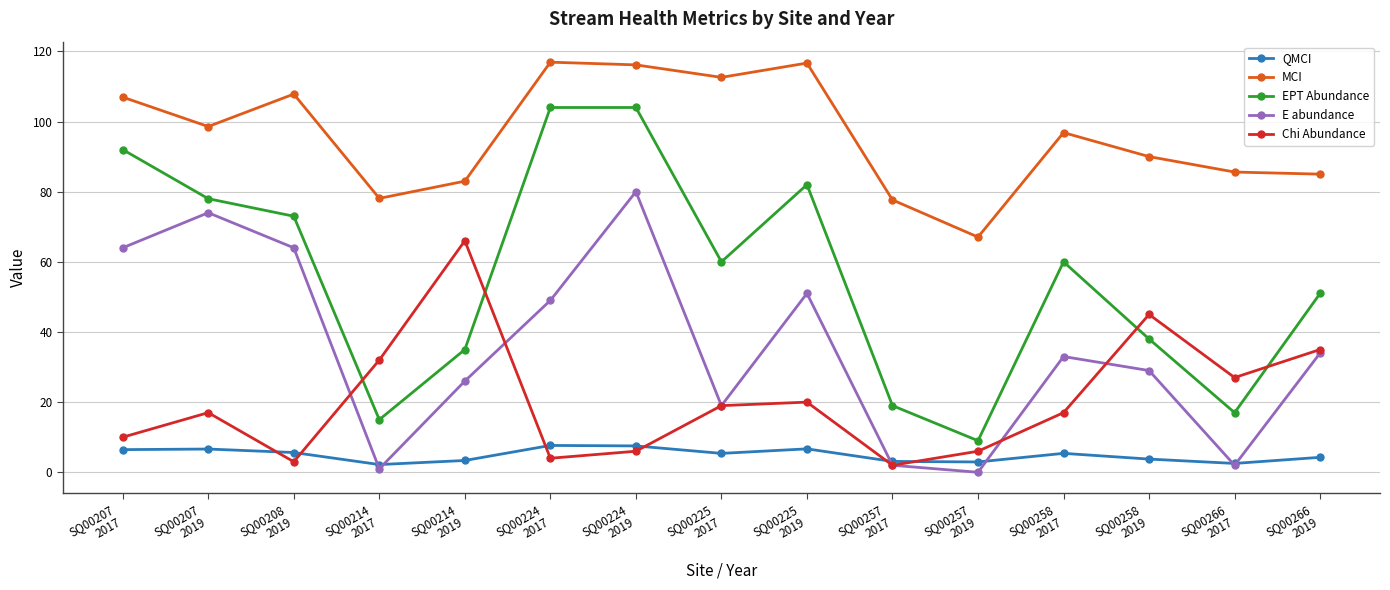

What is the sum of the QMCI values at SQ00257
2017 and SQ00207
2019?

9.7